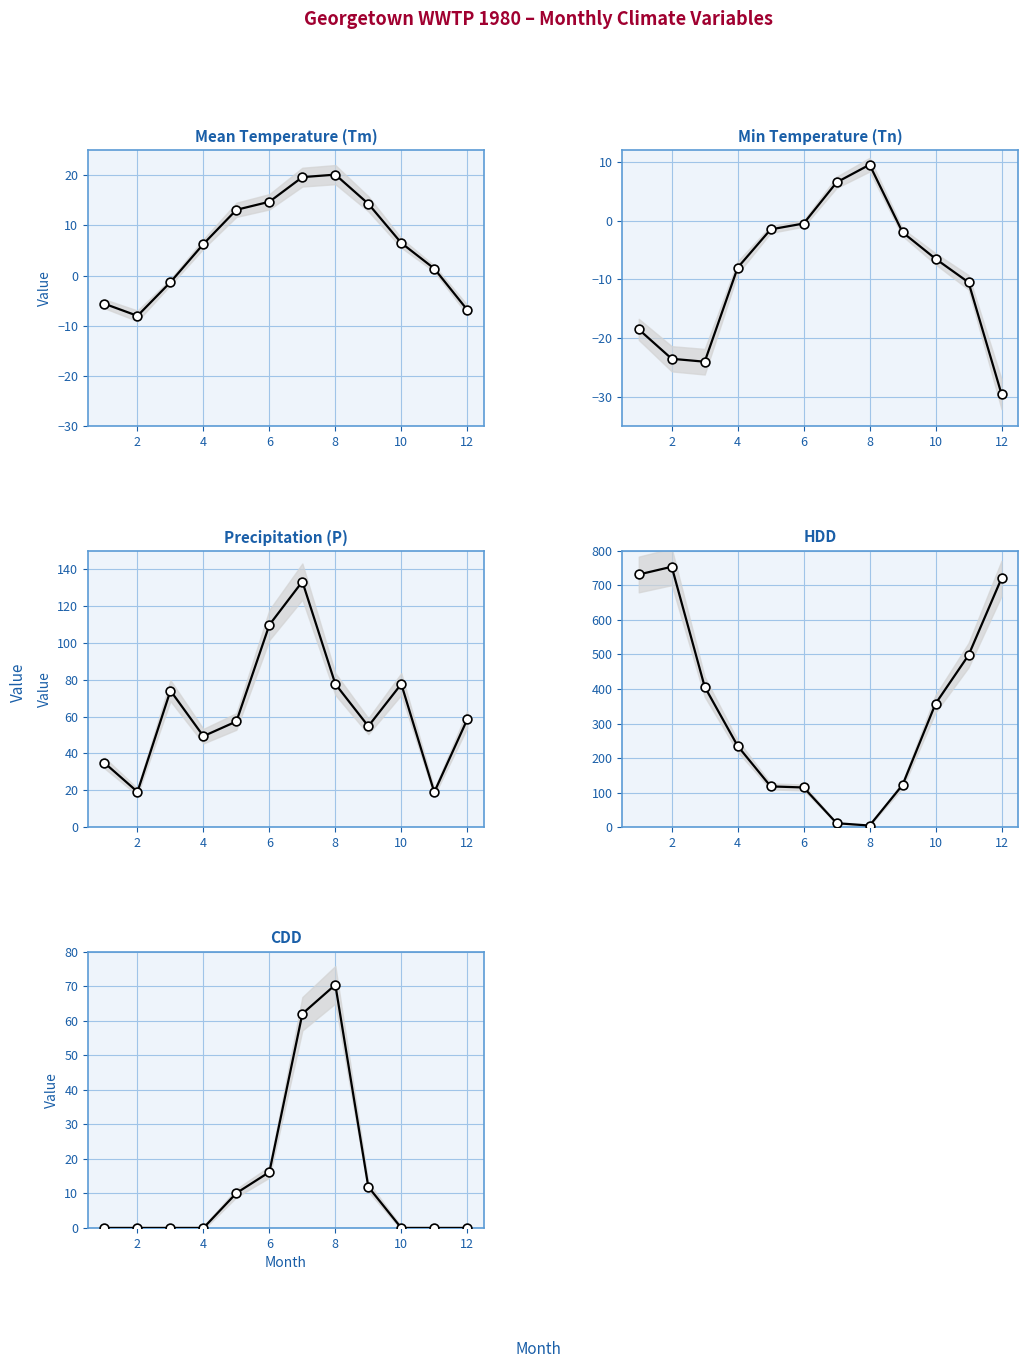

Which series reaches the maximum Y coordinate?

HDD